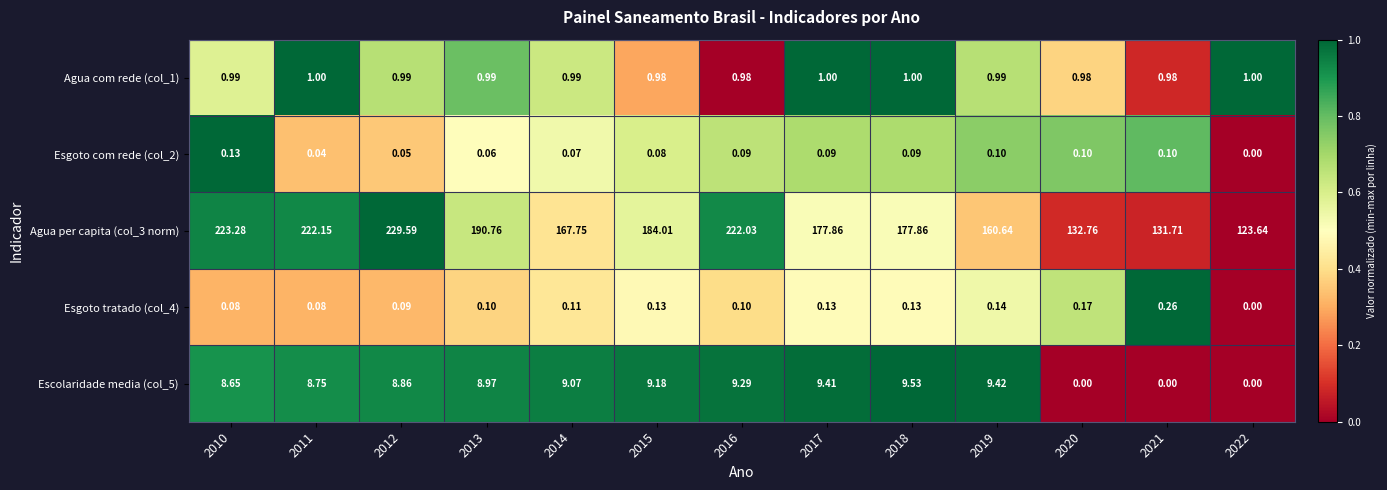

Count the number of data series in this chart.

5